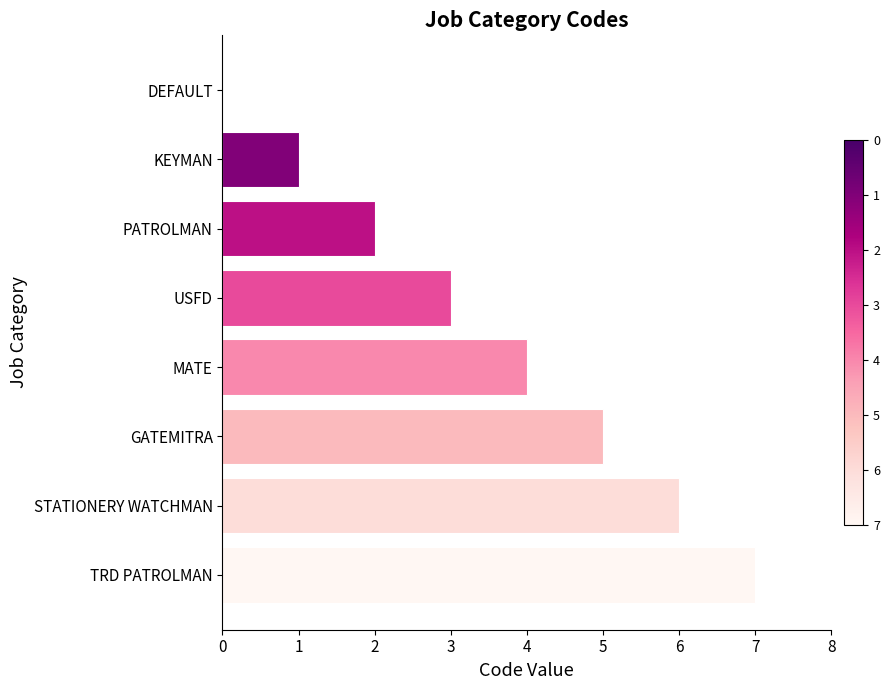

Which has a higher value, TRD PATROLMAN or PATROLMAN?

TRD PATROLMAN